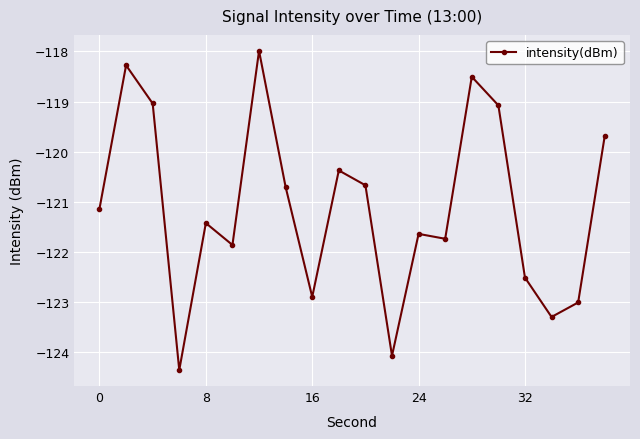

True or false: the data has more than 1 interior local peaks.

True